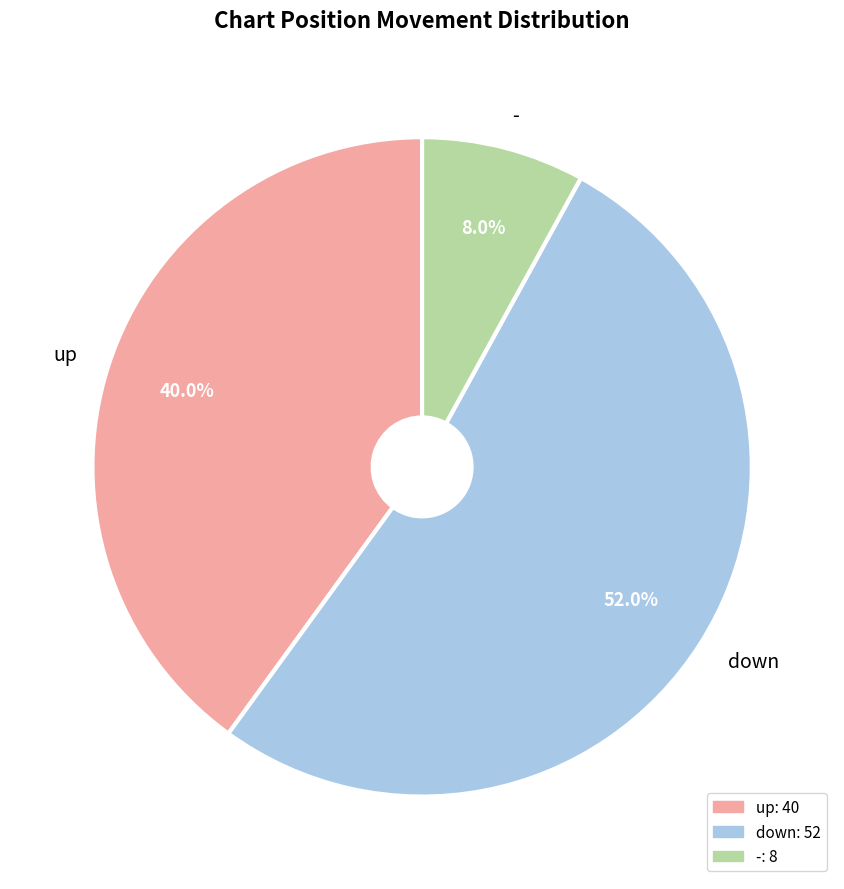

Is the sum of down and - greater than half?

Yes